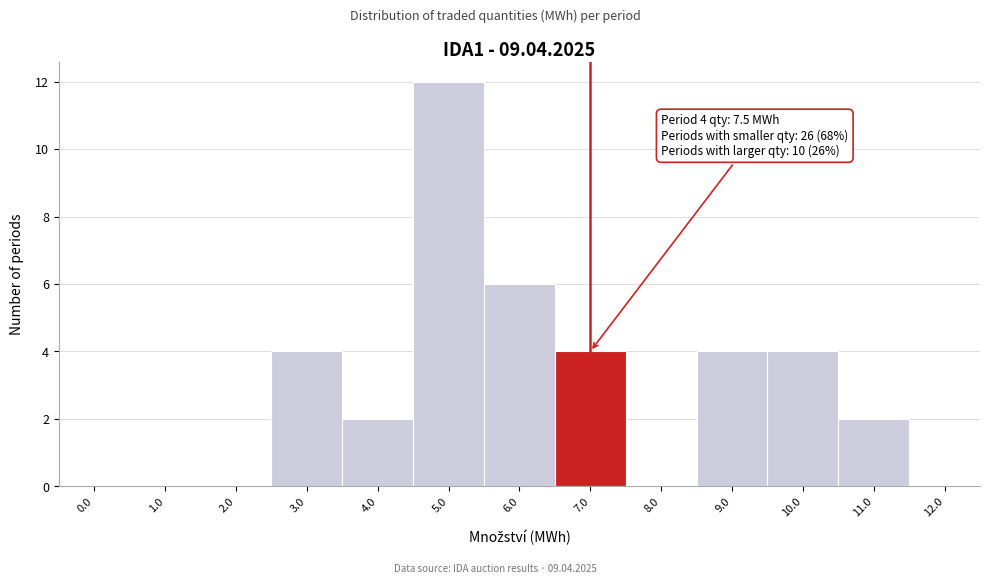

Reading right to left, extract all data points from this chart.

12.0=0	11.0=2	10.0=4	9.0=4	8.0=0	7.0=4	6.0=6	5.0=12	4.0=2	3.0=4	2.0=0	1.0=0	0.0=0